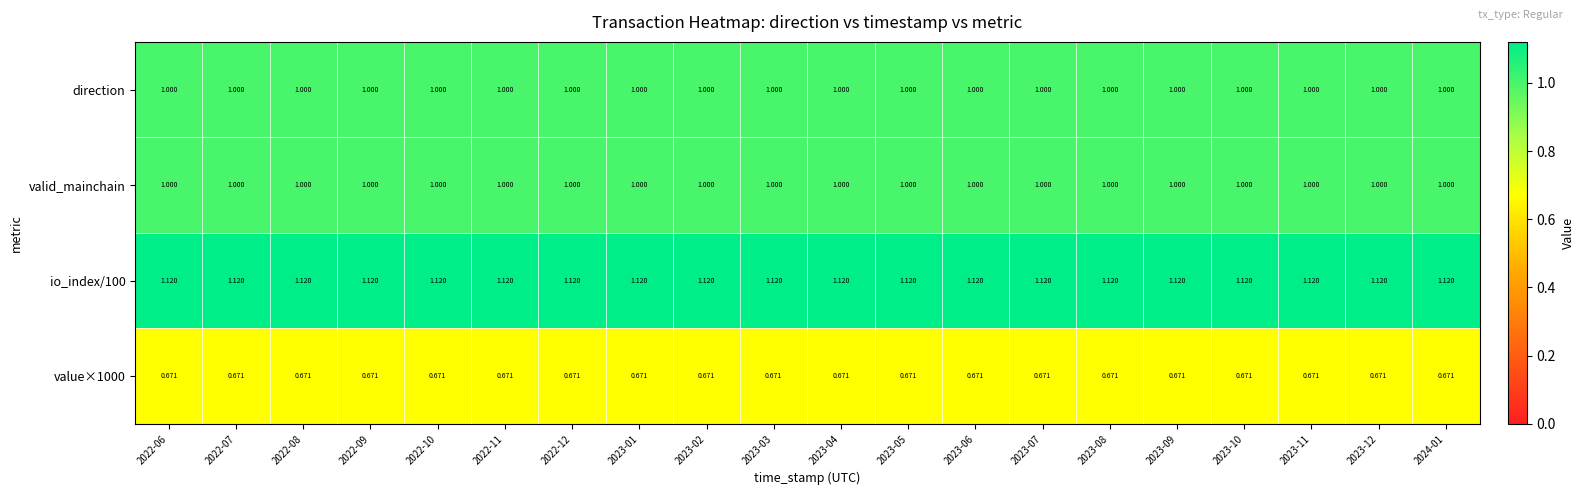

Is the value of direction at 2023-04 greater than the value of value×1000 at 2022-08?

Yes